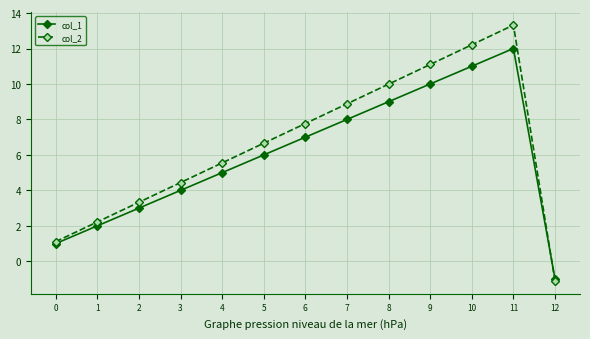

Which series changed the most between 8 and 9?

col_2